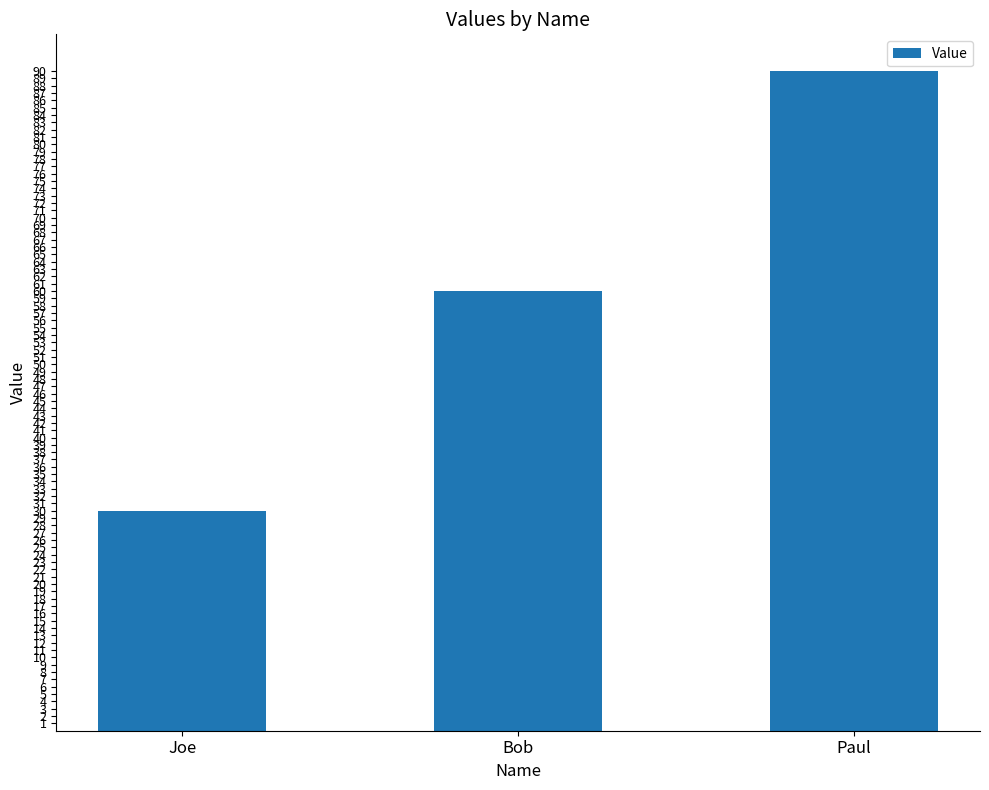

Are the bars grouped side by side (vs. stacked)?

No